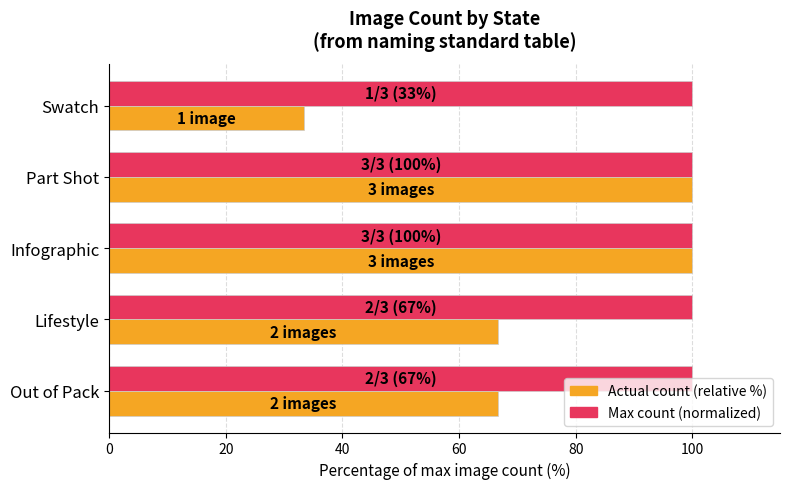

What is the total value across all series at Out of Pack?

166.7